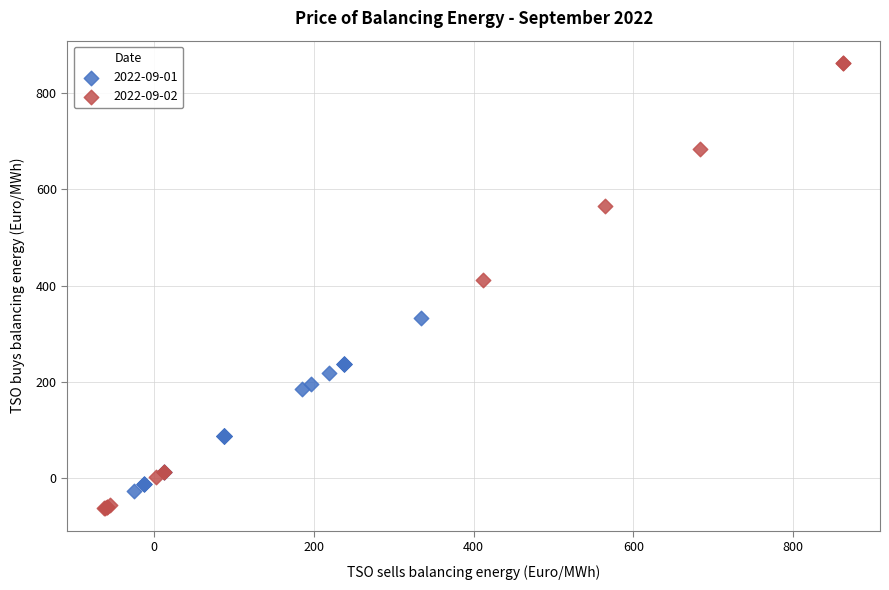

Which series contains the highest Y value?

2022-09-02